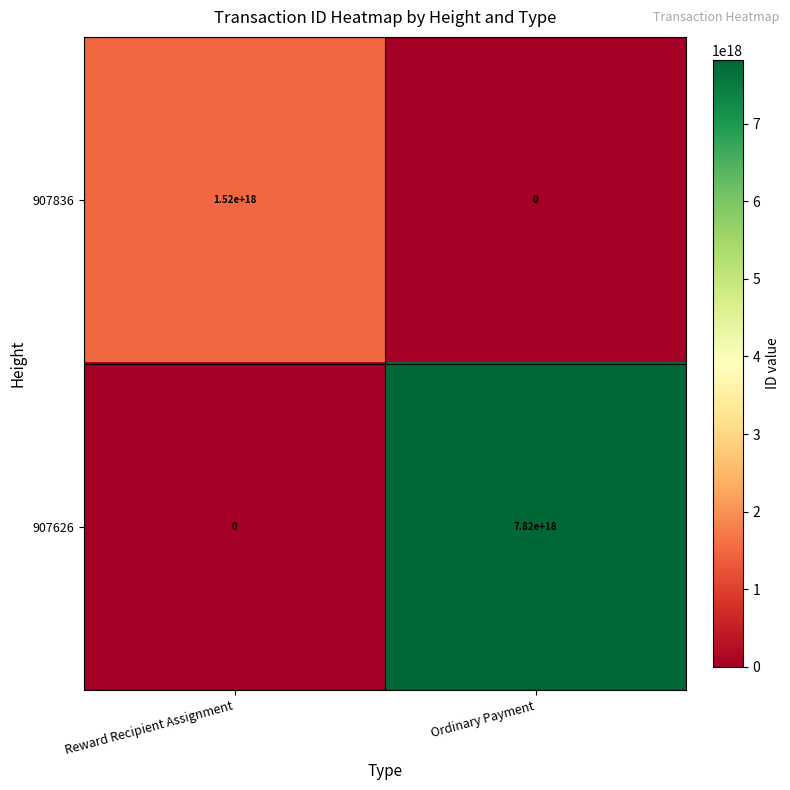

Is it true that 907836 equals 0 at Ordinary Payment?

True